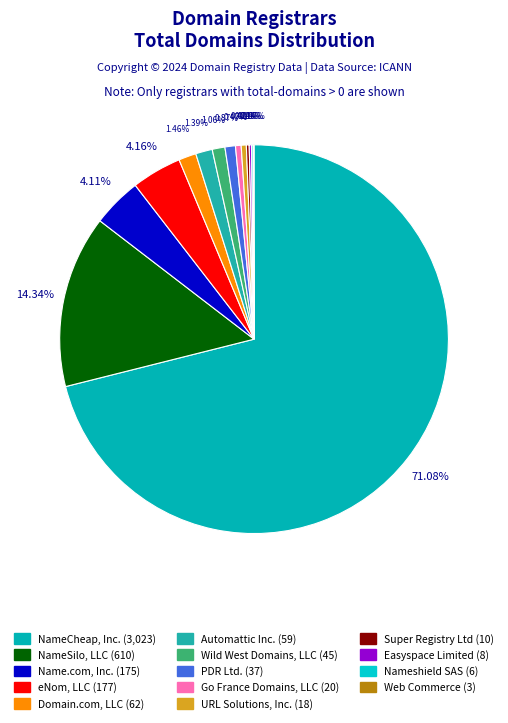

Which slice is the largest?

NameCheap, Inc.